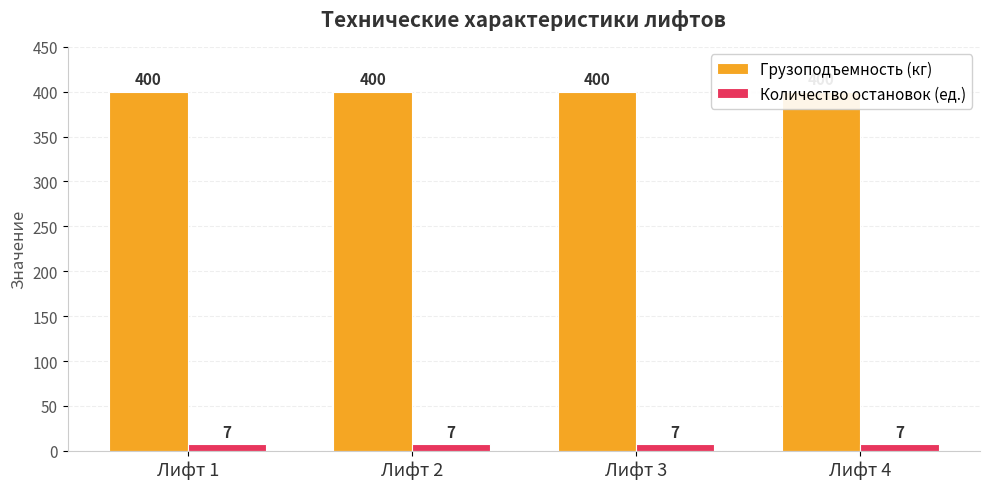

How many groups of bars are there?

4